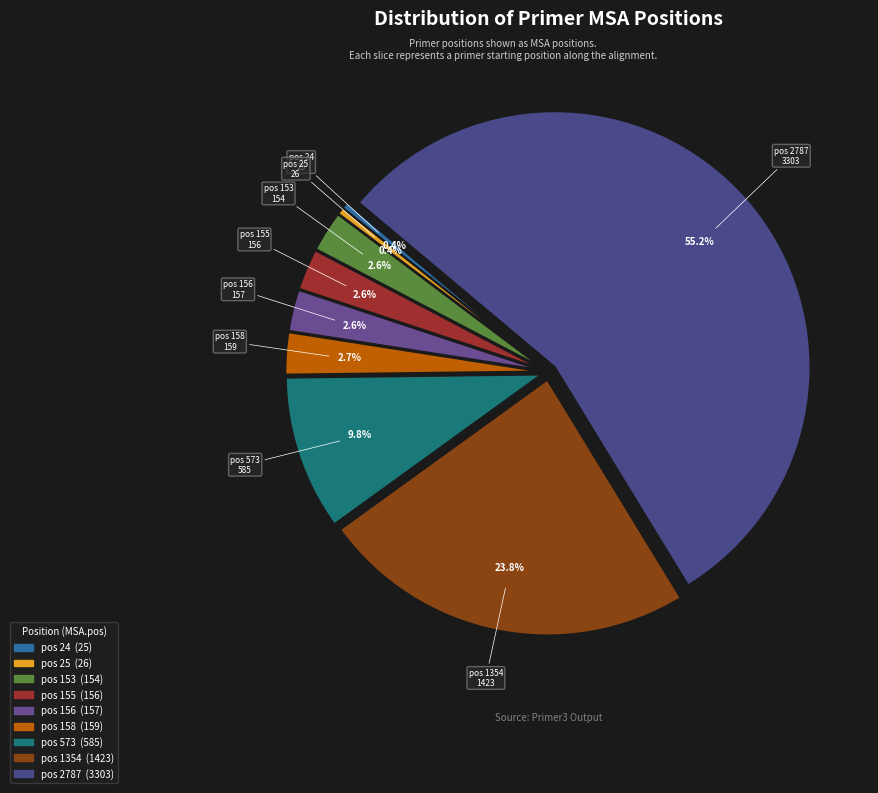

Do pos 155 and pos 1354 together represent more than half of the pie?

No